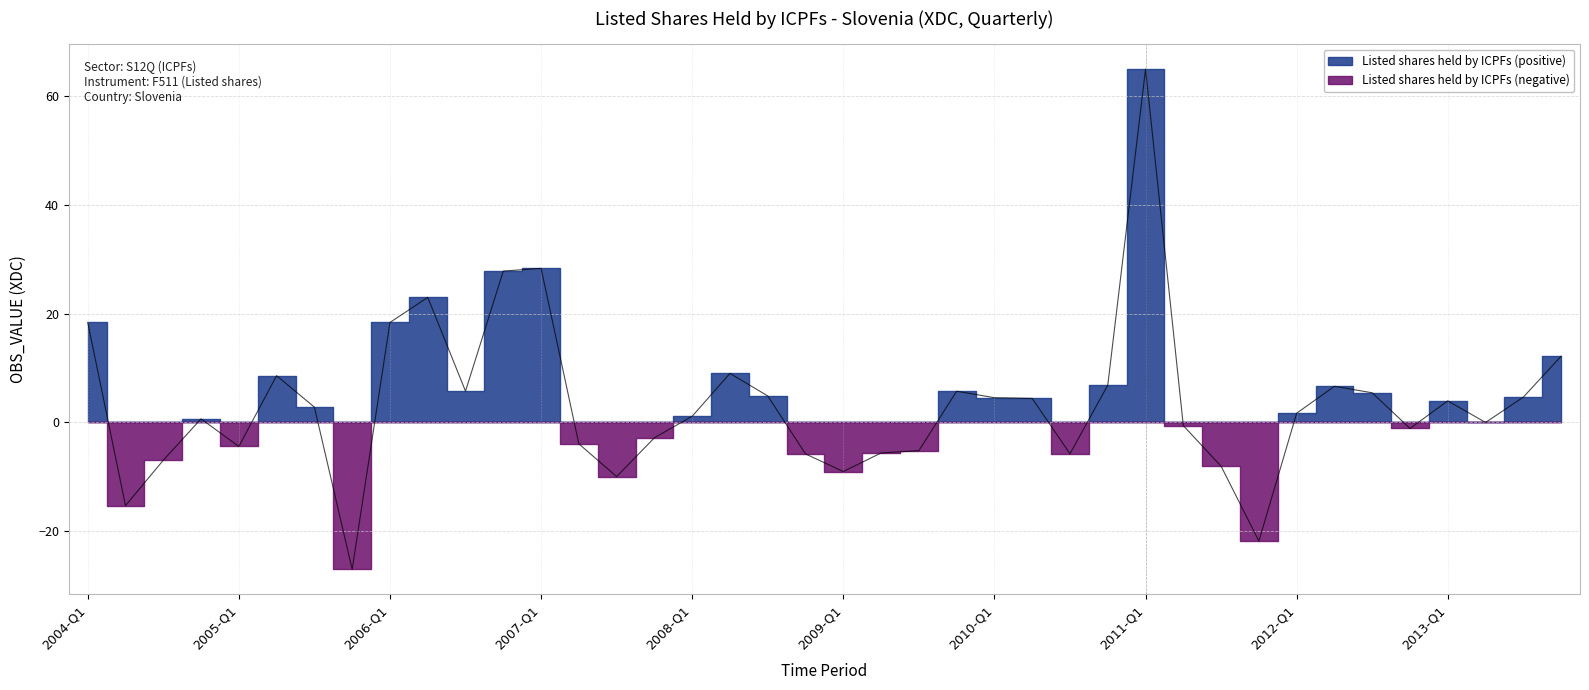

At which label is the value closest to 18?

2006-Q1